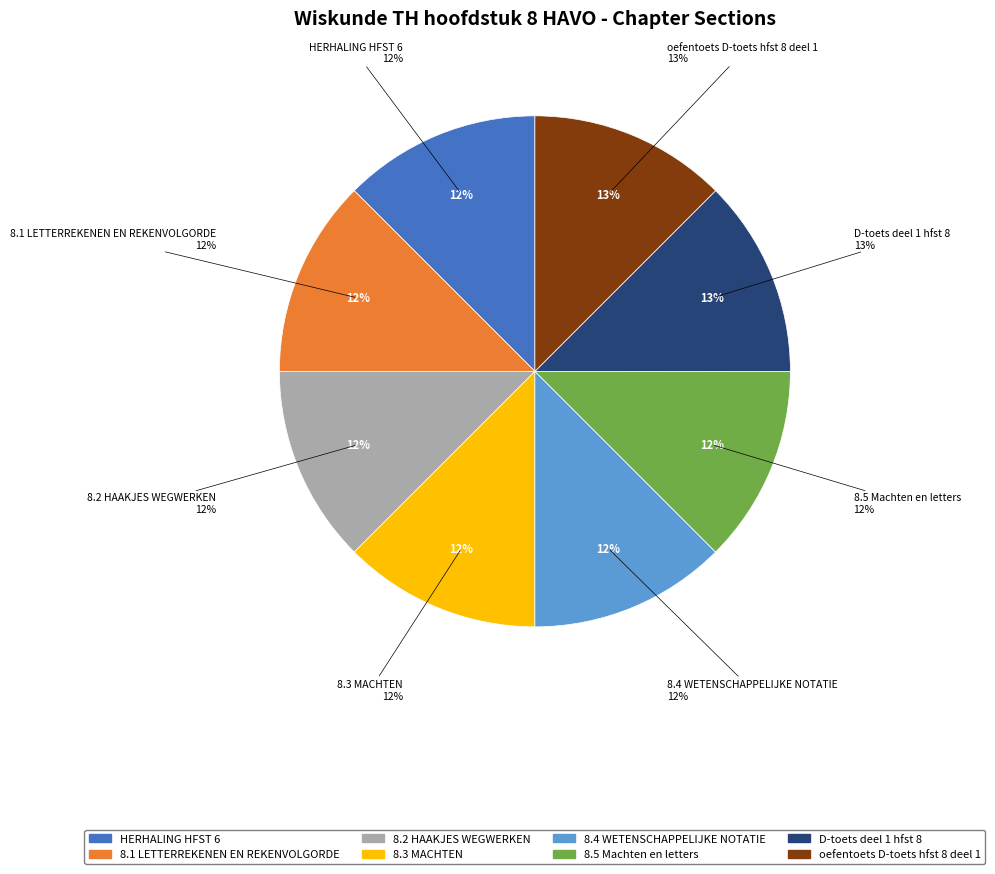

Which category has the smallest portion of the pie?

HERHALING HFST 6